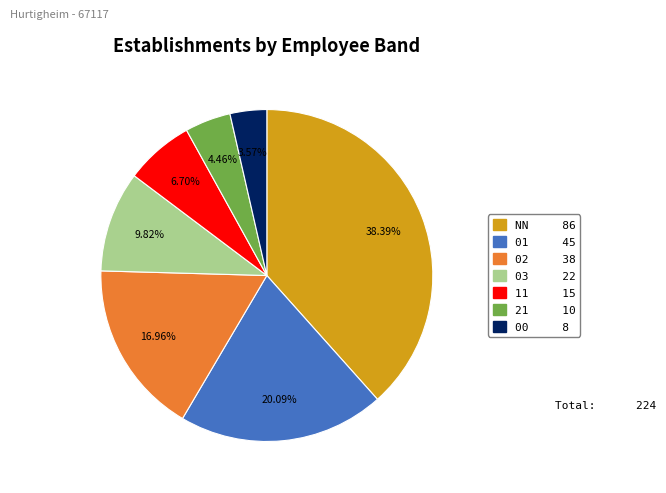

Count the number of slices in the pie.

7